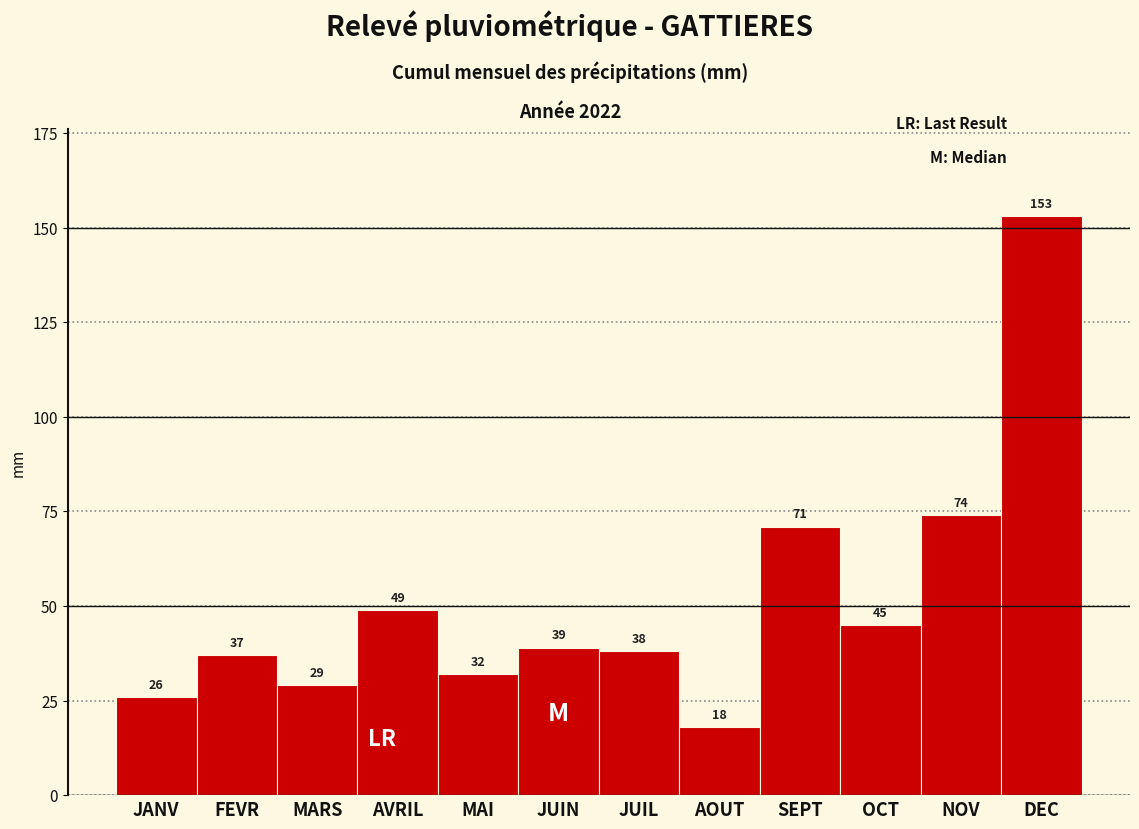

Reading left to right, list all the values displayed in this chart.

26	37	29	49	32	39	38	18	71	45	74	153